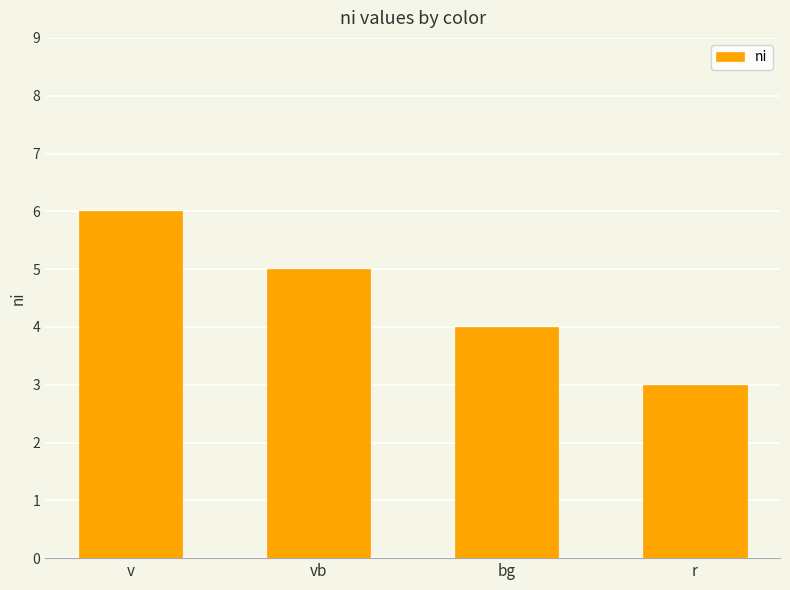

Which category has the lowest value across all series?

r